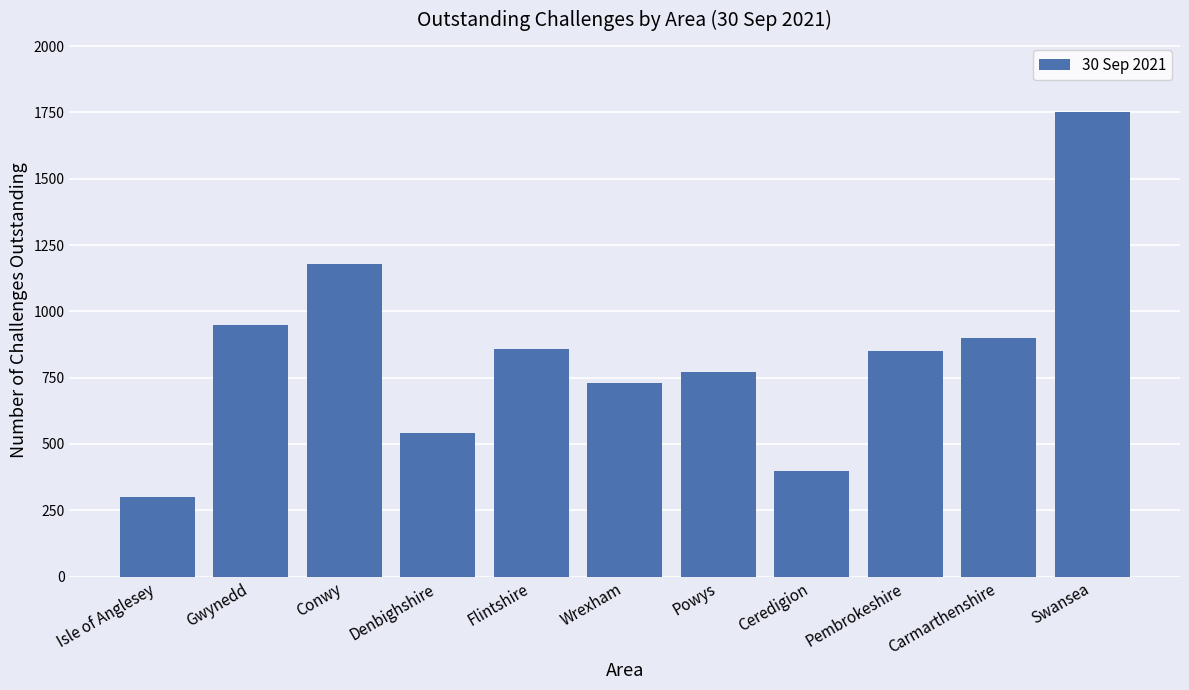

What is the ratio of the value at Gwynedd to the value at Isle of Anglesey?

3.2